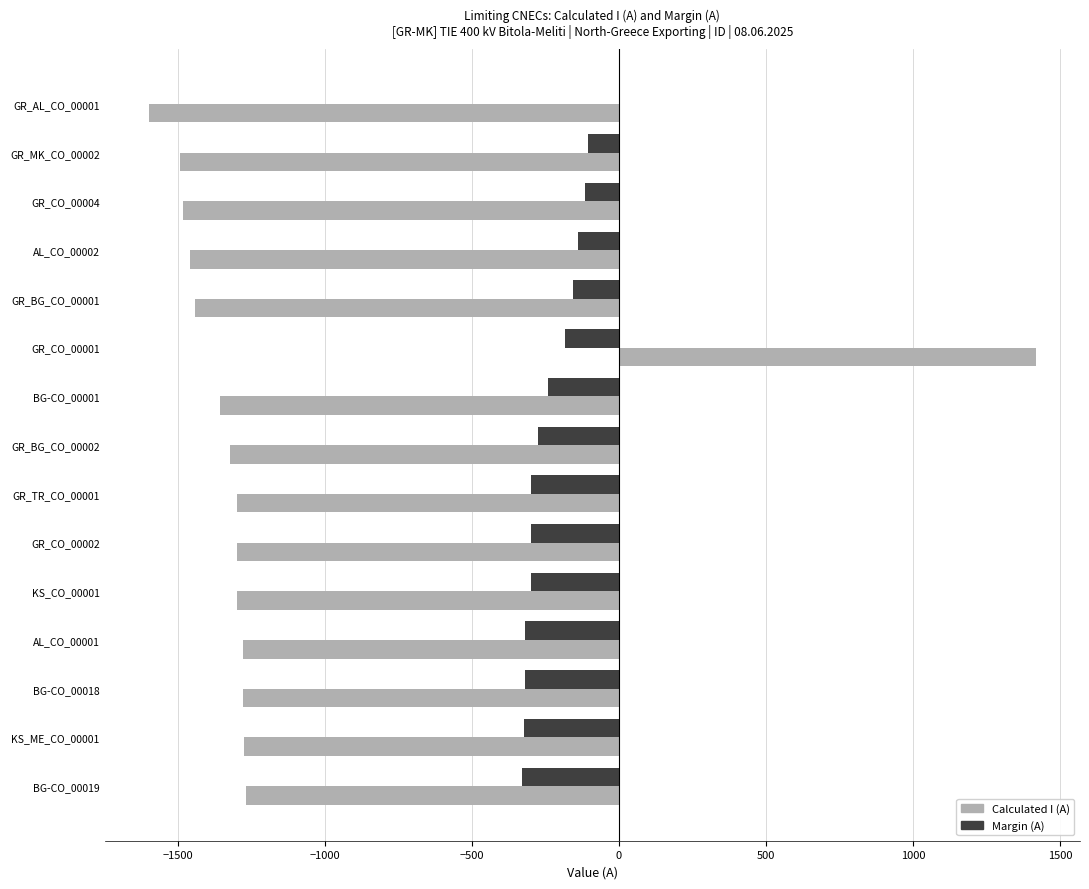

At which category does the chart reach its peak across all series?

GR_CO_00001